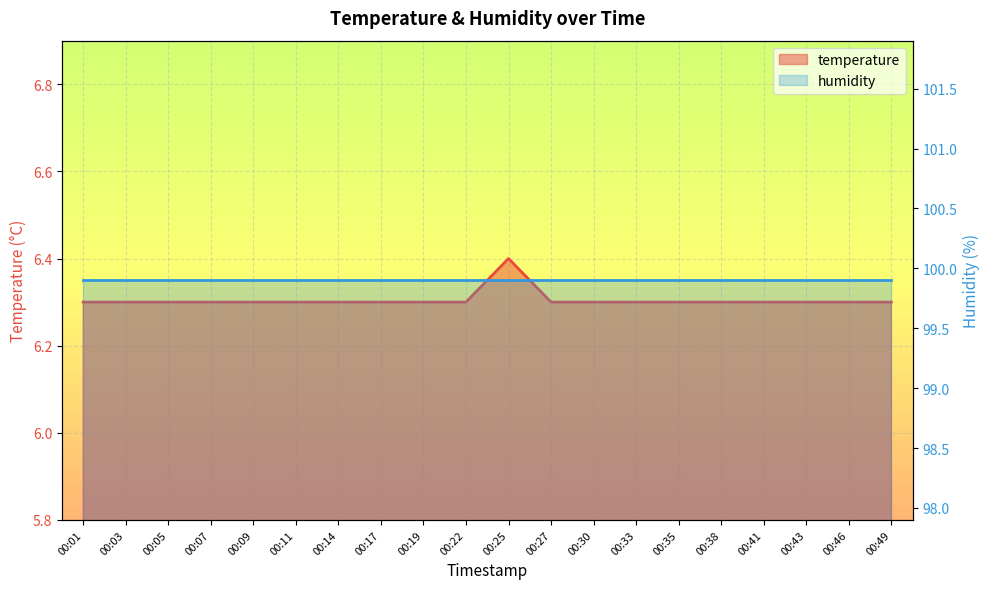

Is it true that the value at 00:27 is 3.9?

False